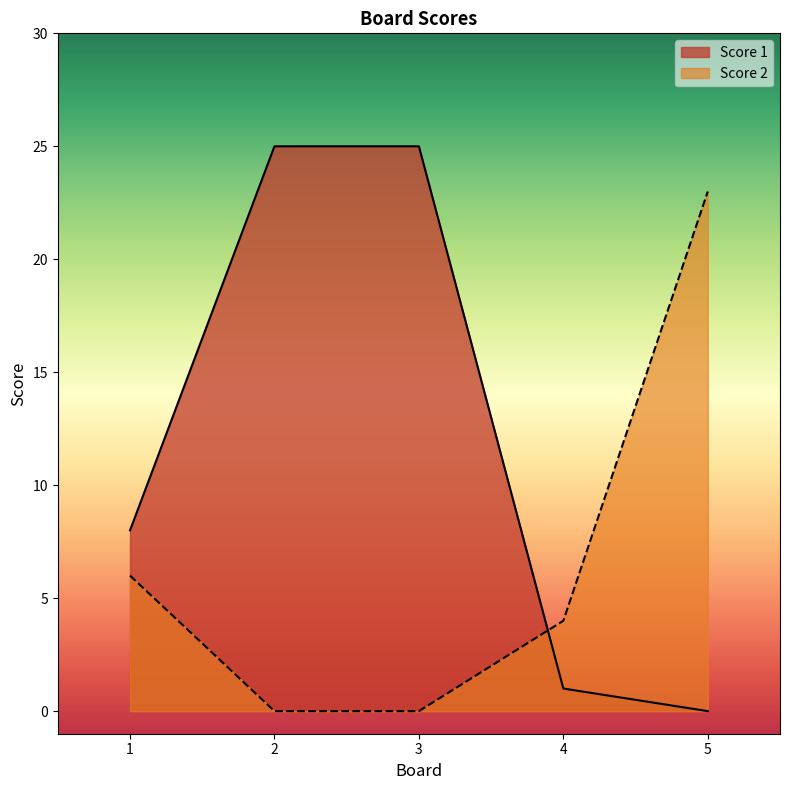

Reading left to right, extract all data points from this chart.

Score 1: 8	25	25	1	0
Score 2: 6	0	0	4	23